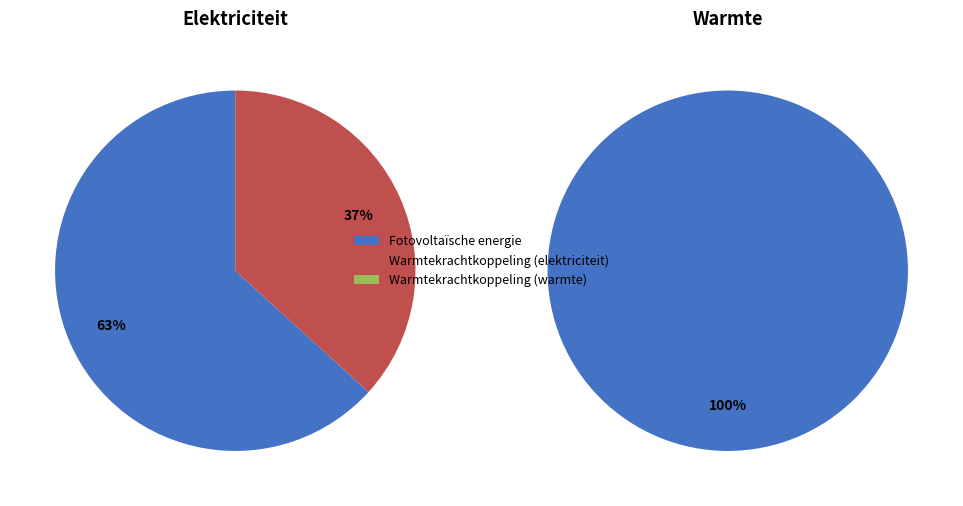

True or false: Warmtekrachtkoppeling (elektriciteit) accounts for 17% of the total.

False